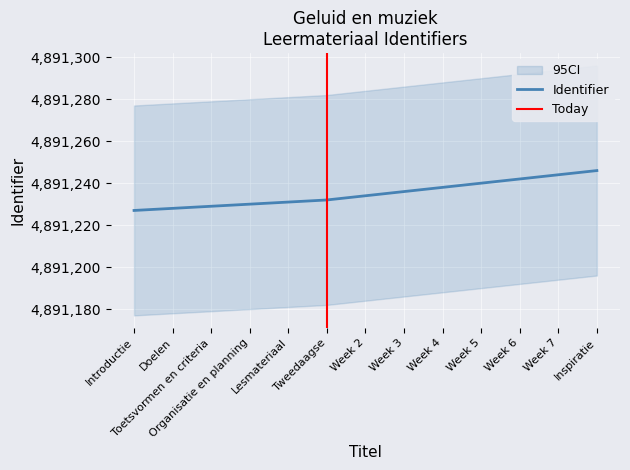

Reading left to right, transcribe all the data shown in this chart.

Introductie=4891227	Doelen=4891228	Toetsvormen en criteria=4891229	Organisatie en planning=4891230	Lesmateriaal=4891231	Tweedaagse=4891232	Week 2=4891234	Week 3=4891236	Week 4=4891238	Week 5=4891240	Week 6=4891242	Week 7=4891244	Inspiratie=4891246